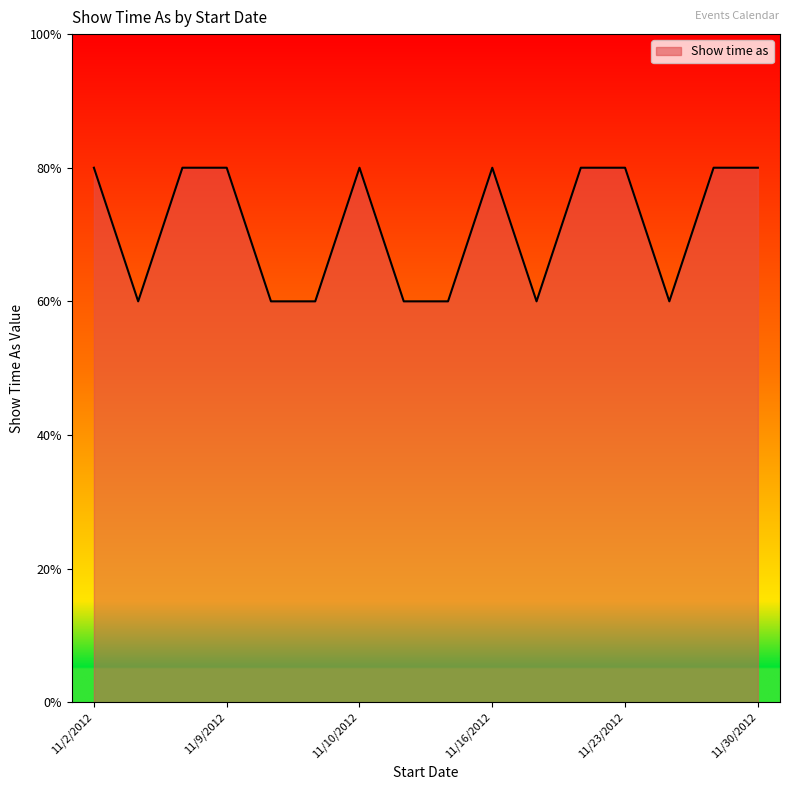

How many points are higher than both their immediate neighbors (excluding endpoints)?

2